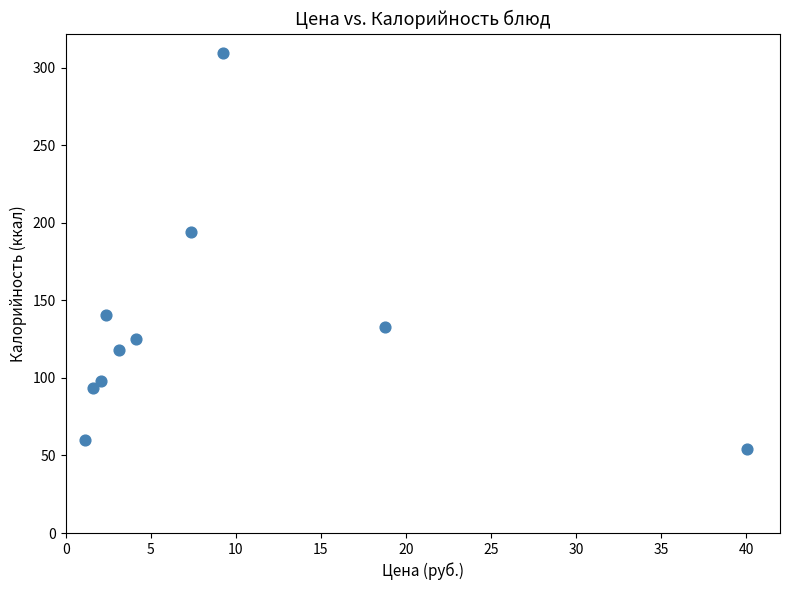

What Y value in the scatter plot is closest to 181?

194.1